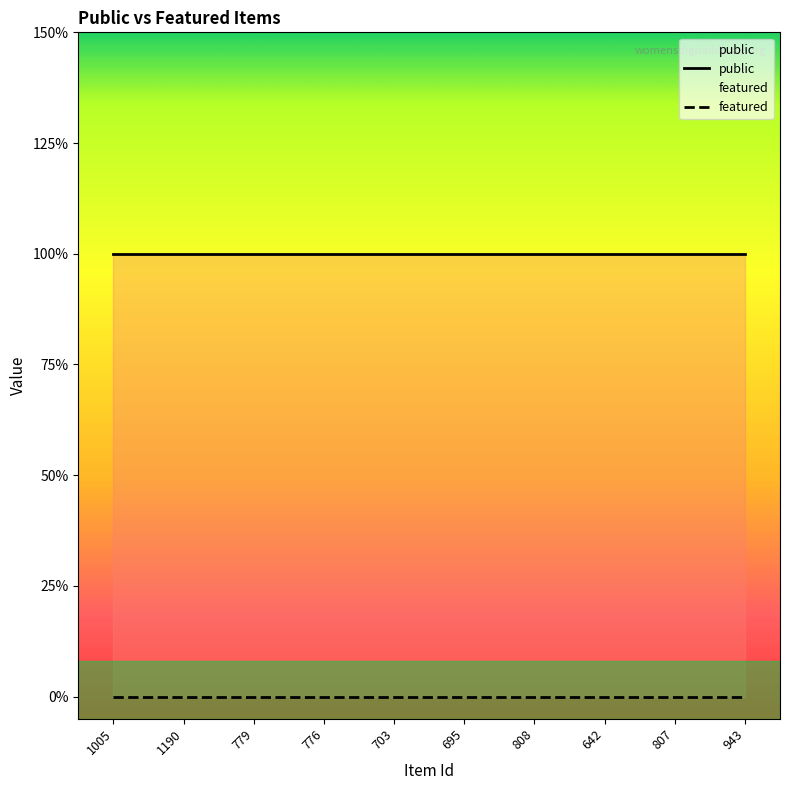

Rank the categories by featured value from lowest to highest.

1005, 1190, 779, 776, 703, 695, 808, 642, 807, 943